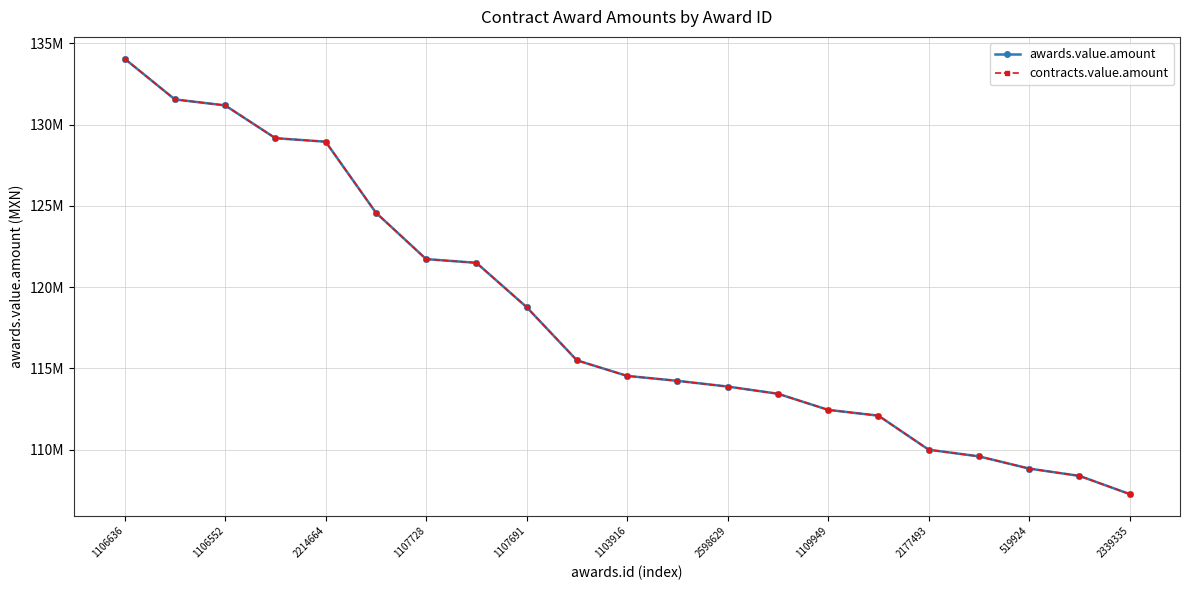

Is this an area chart (filled region under the line)?

No